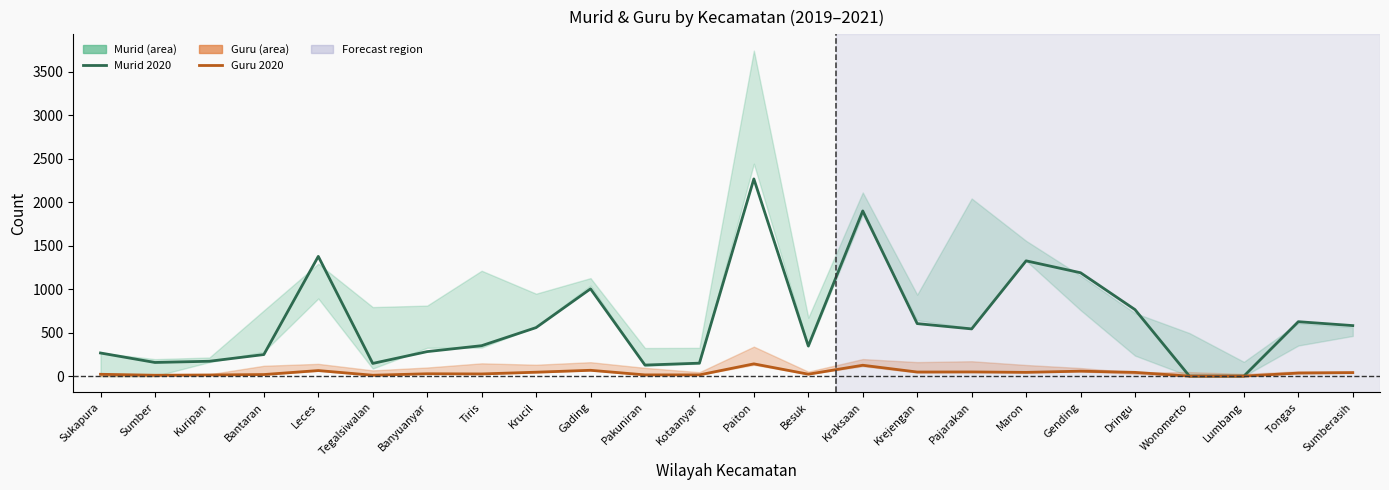

What are all the series names shown in the legend?

Murid 2020, Guru 2020